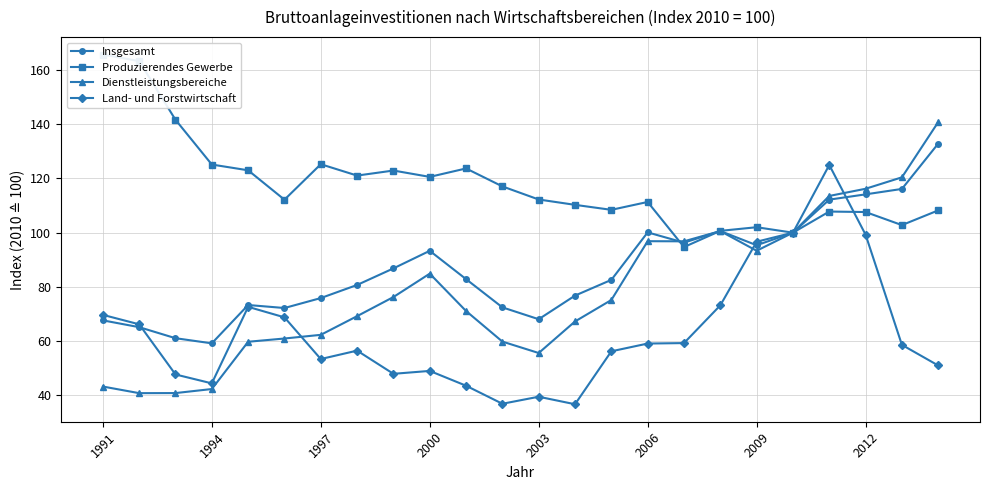

What is the total value across all series at 1991?

346.3